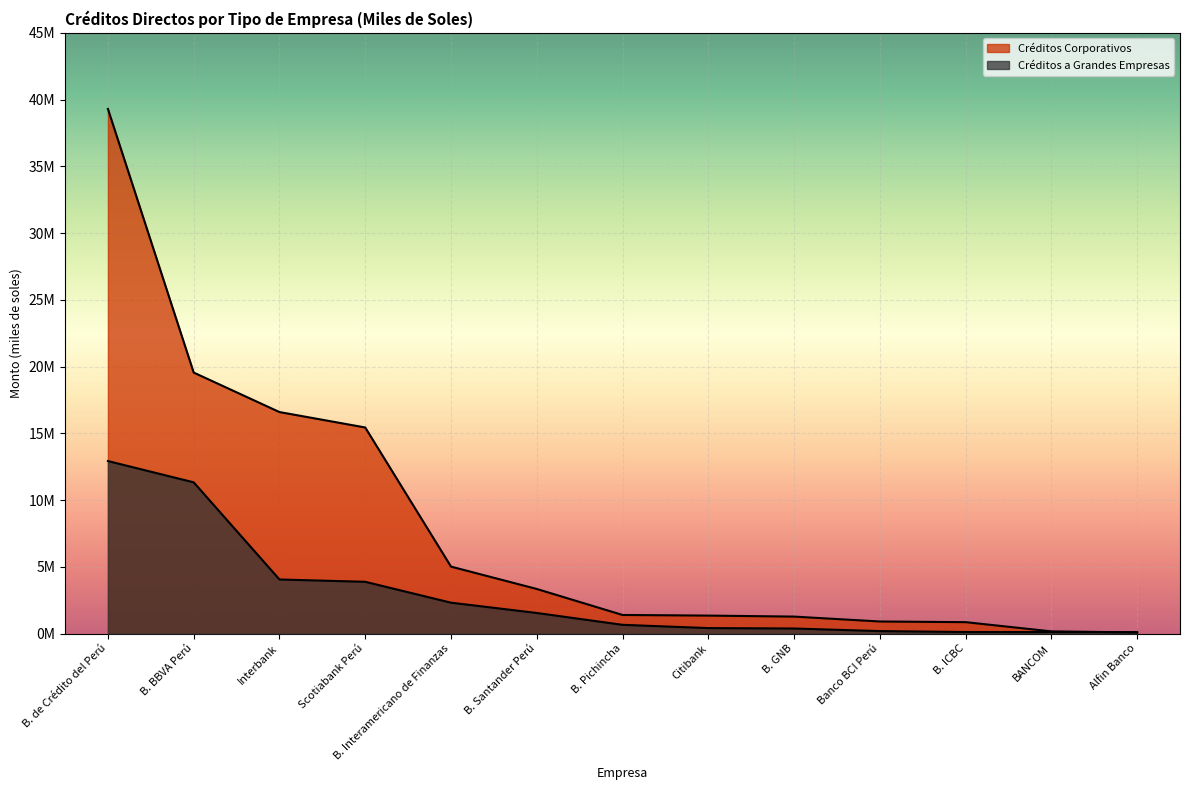

Which series ends up on top after the final intersection of Créditos a Grandes Empresas and Créditos Corporativos?

Créditos a Grandes Empresas